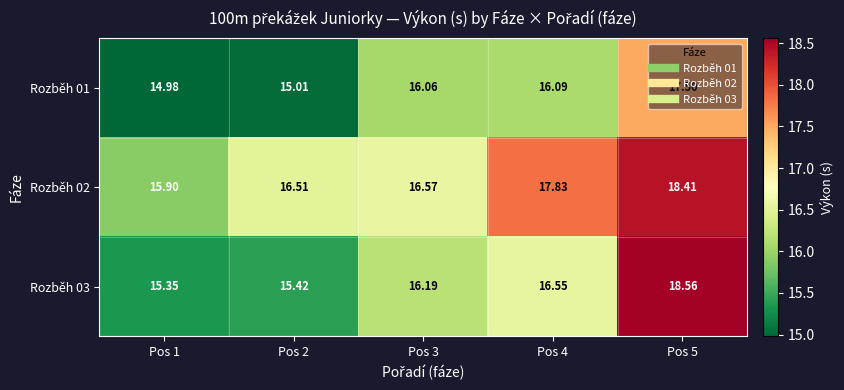

Is the value of Rozběh 02 at Pos 3 greater than the value of Rozběh 01 at Pos 1?

Yes